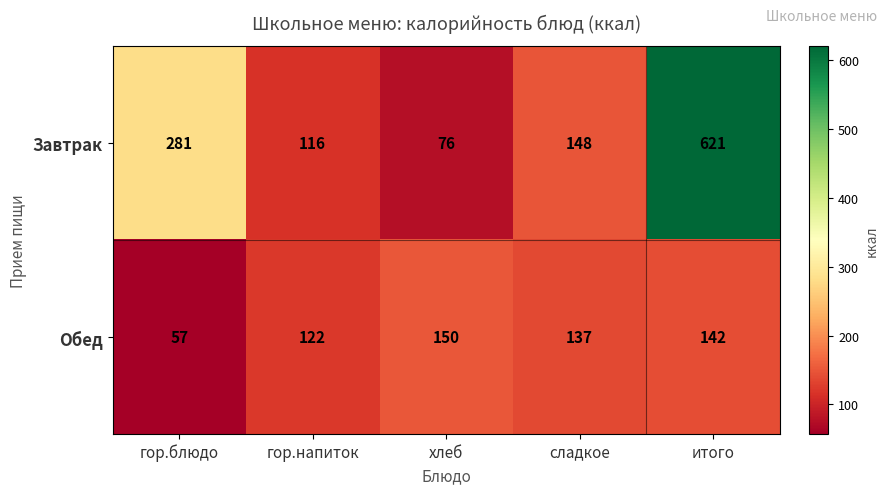

Which category has the lowest value across all series?

гор.блюдо